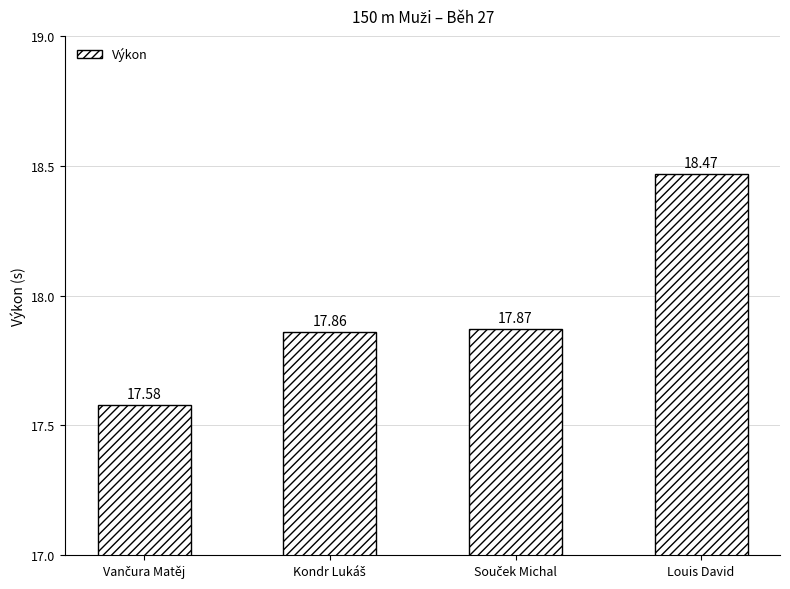

Which label corresponds to the largest value in the chart?

Louis David